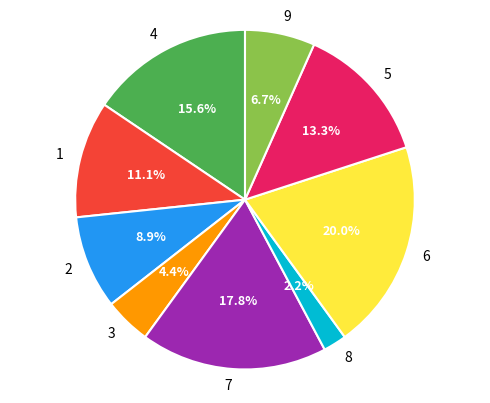

Is it true that 5 is 23% of the pie?

False